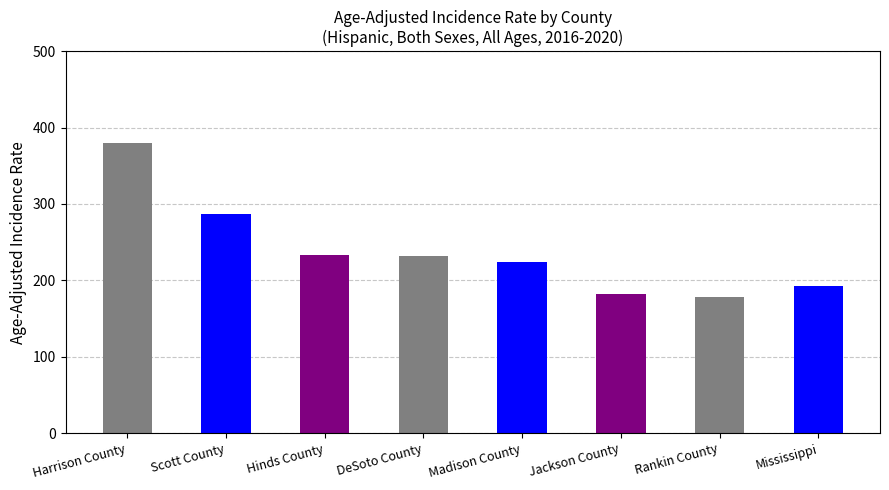

Reading left to right, what are all the values shown in this chart?

379.4	286.3	232.7	231.4	223.9	181.7	177.7	193.2